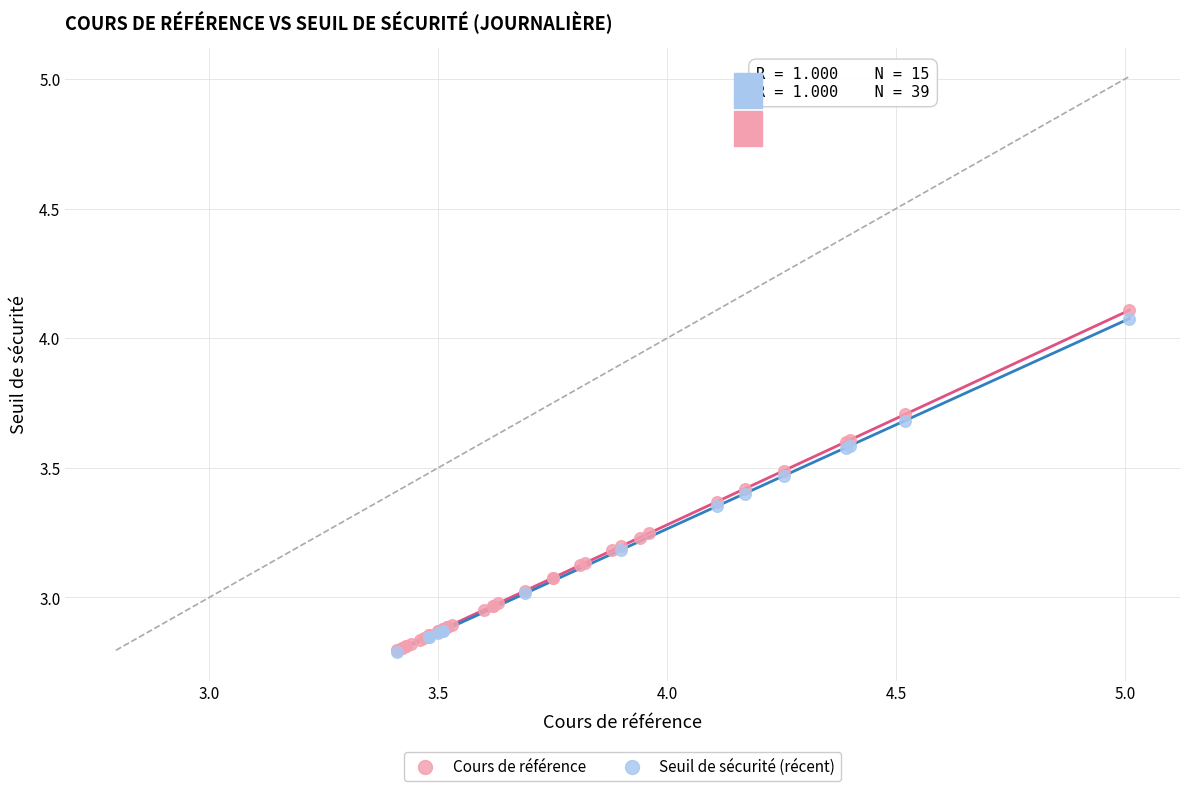

Which series has the largest Y range (max minus min)?

Cours de référence